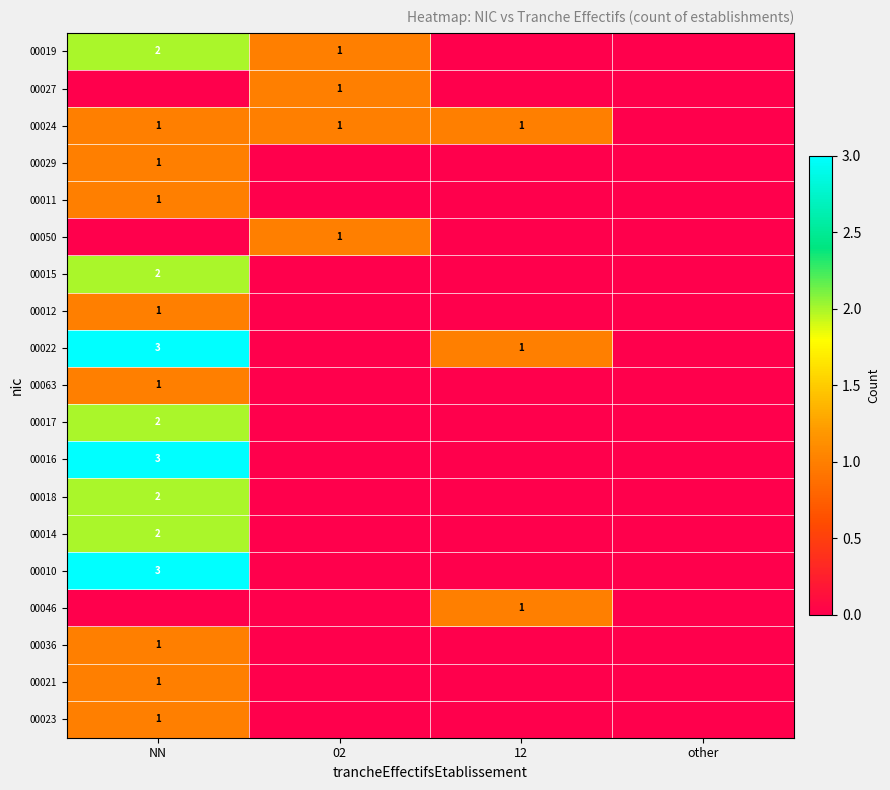

The value of 00063 at NN is 1. True or false?

True